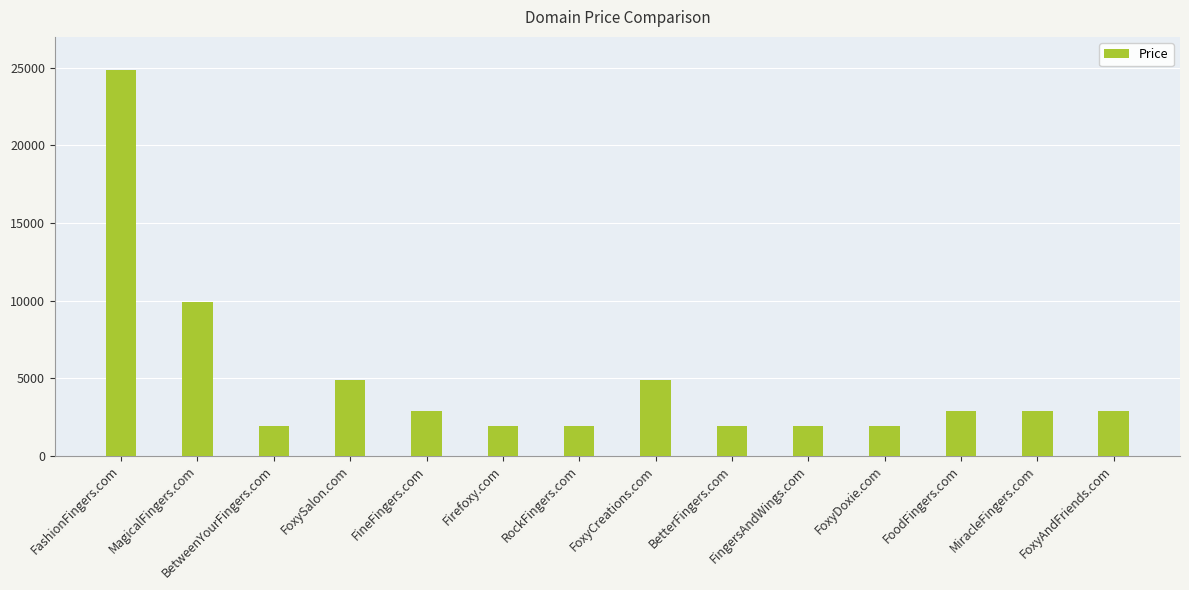

Reading left to right, extract all data points from this chart.

FashionFingers.com=24888	MagicalFingers.com=9888	BetweenYourFingers.com=1888	FoxySalon.com=4888	FineFingers.com=2888	Firefoxy.com=1888	RockFingers.com=1888	FoxyCreations.com=4888	BetterFingers.com=1888	FingersAndWings.com=1888	FoxyDoxie.com=1888	FoodFingers.com=2888	MiracleFingers.com=2888	FoxyAndFriends.com=2888